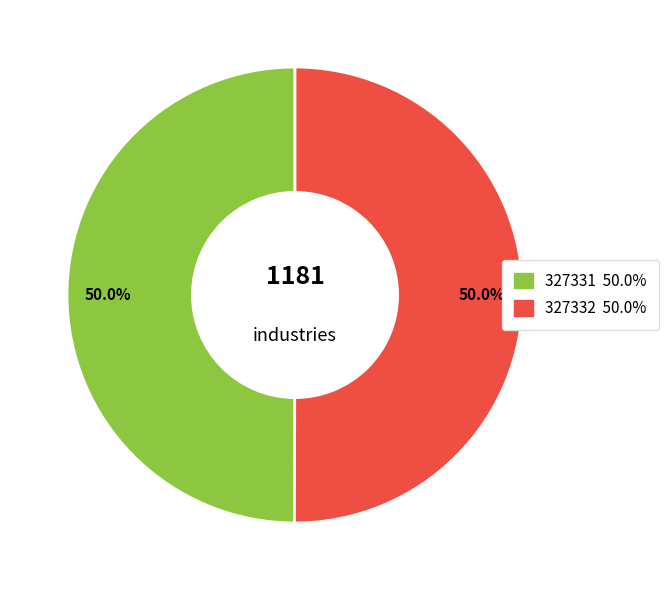

How many segments does this pie chart have?

2